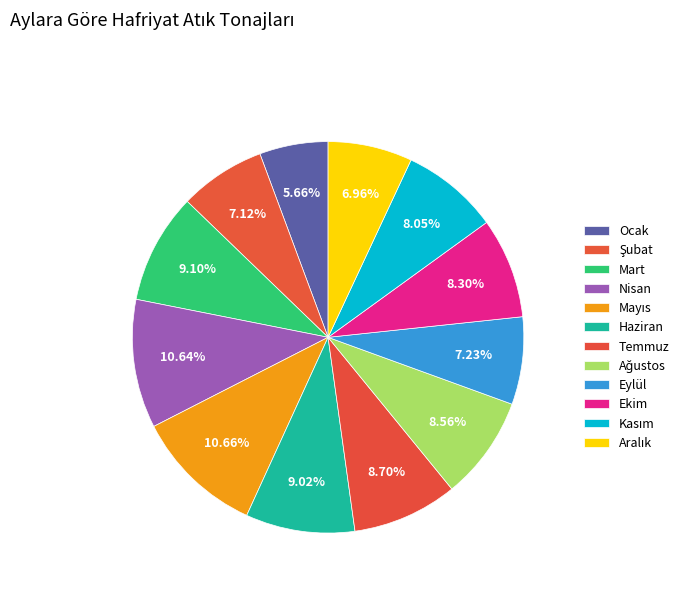

The Şubat slice represents 13% of the pie. True or false?

False